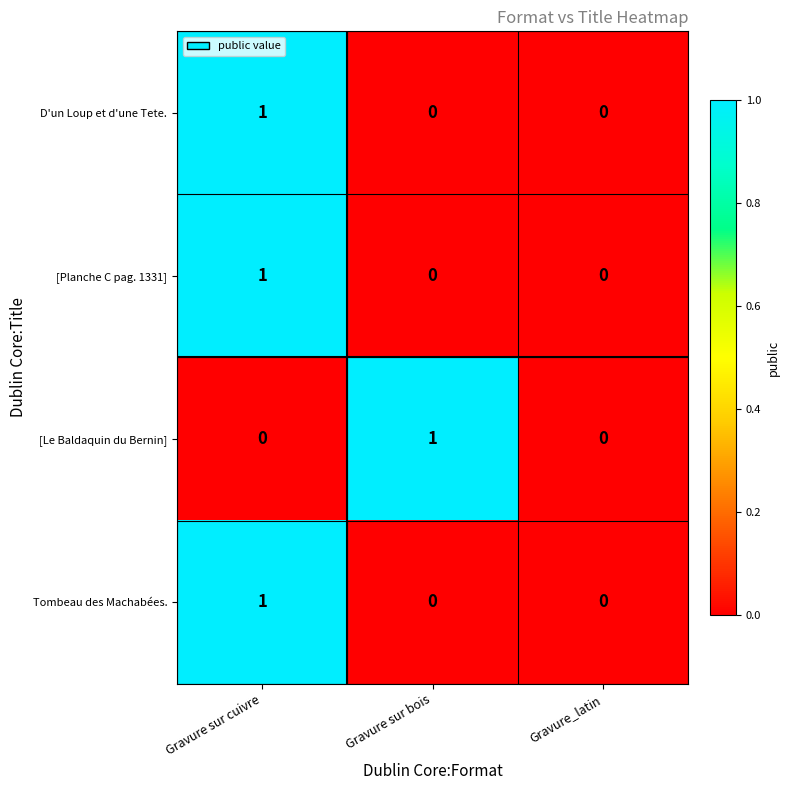

How many categories are shown in the chart?

3